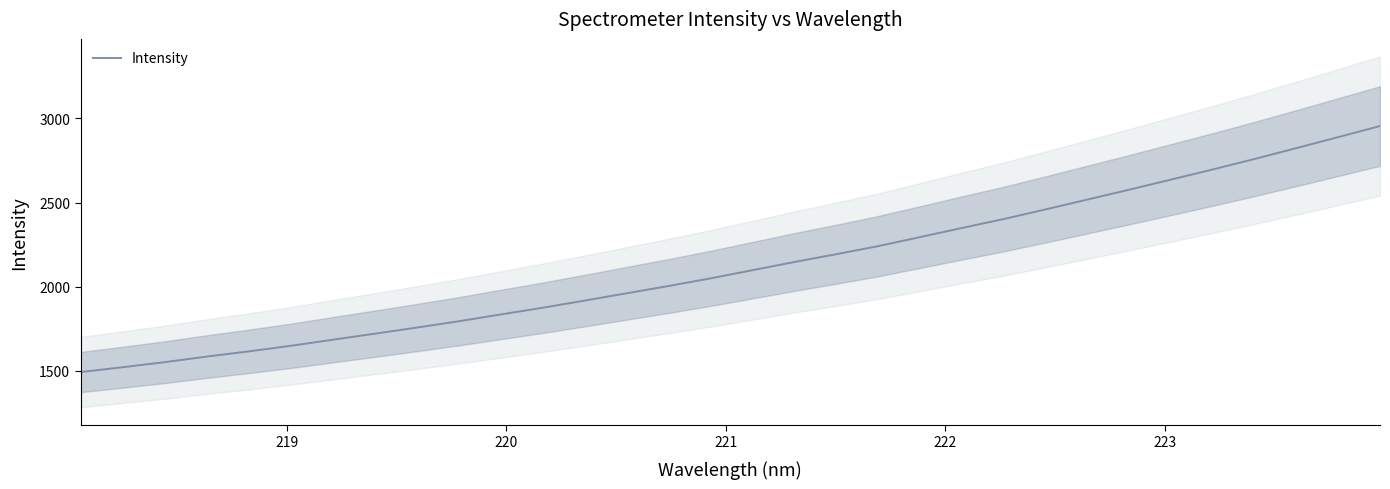

What is the greatest value displayed?

2954.8